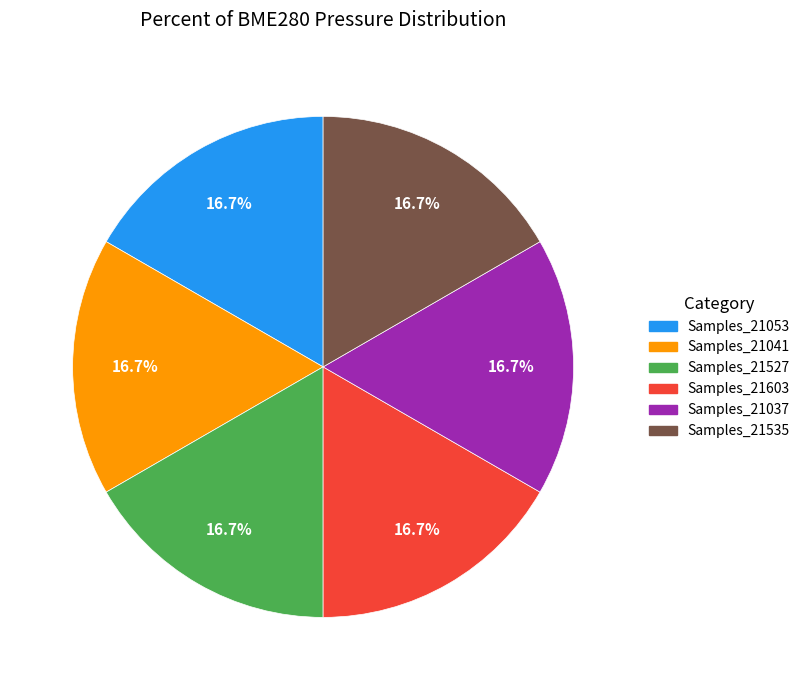

Is there any slice that represents more than half of the pie?

No